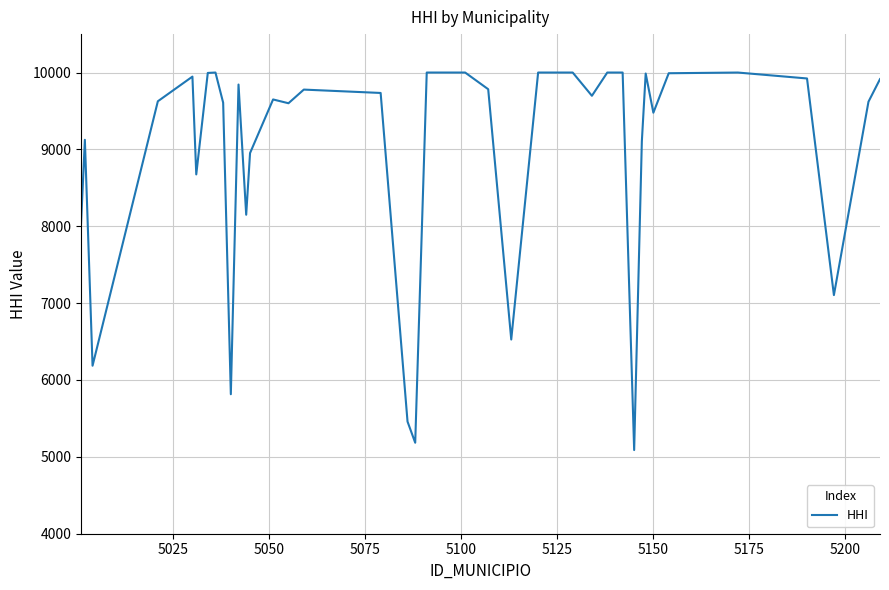

What is the minimum value shown in the chart?

5088.6